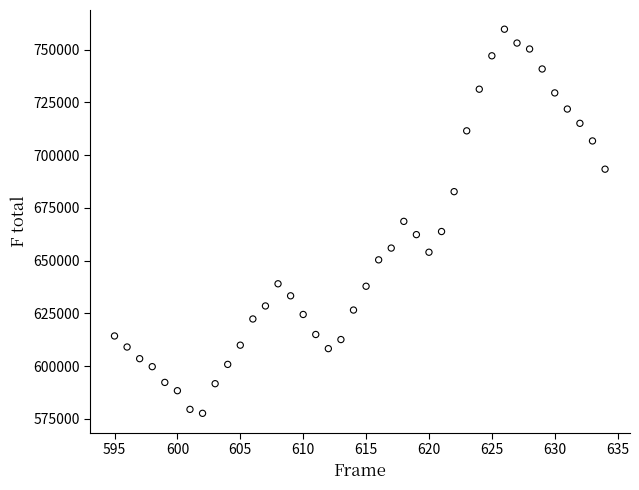

What is the range of X values (max minus min)?

39